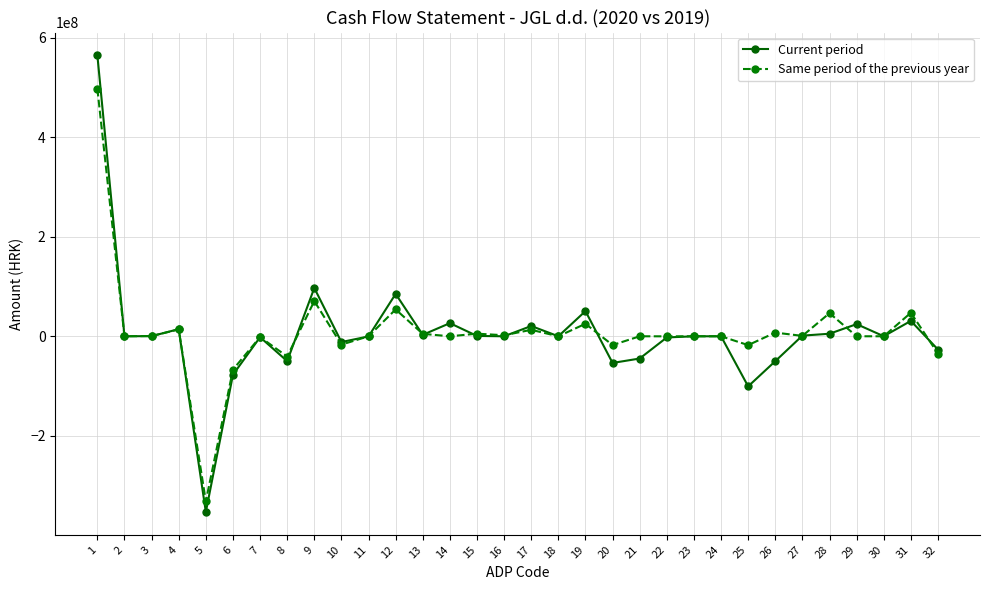

What is the lowest value of the Same period of the previous year series?

-331716759